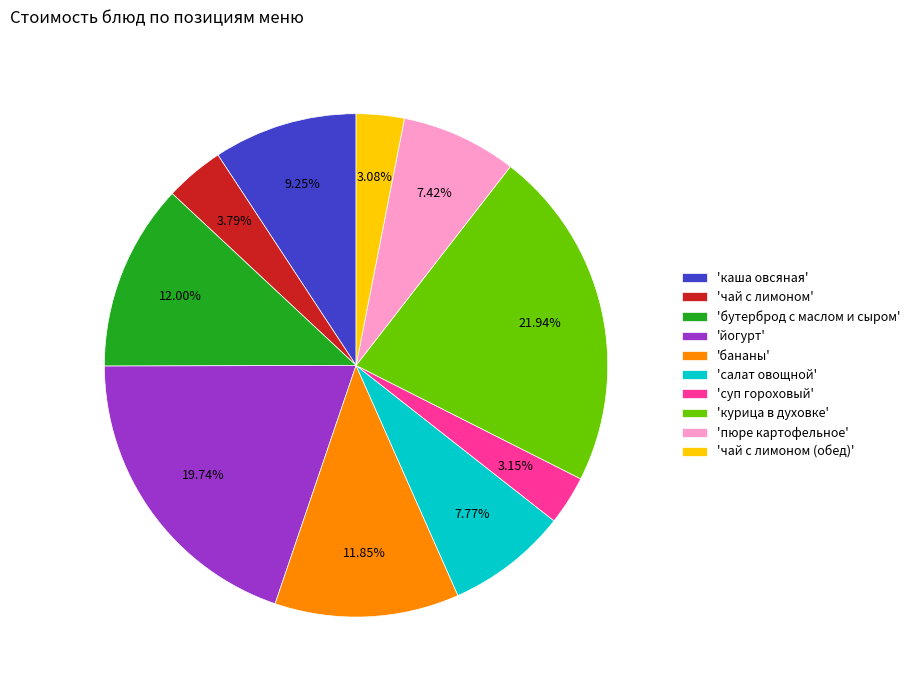

How many slices are in this pie chart?

10